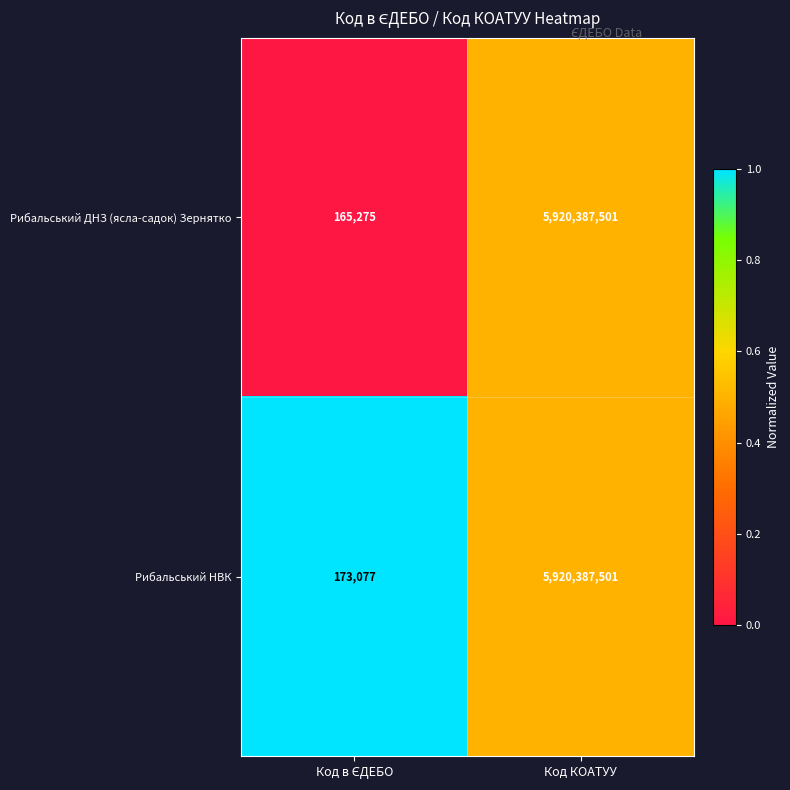

Which series has the widest spread of values?

Рибальський ДНЗ (ясла-садок) Зернятко